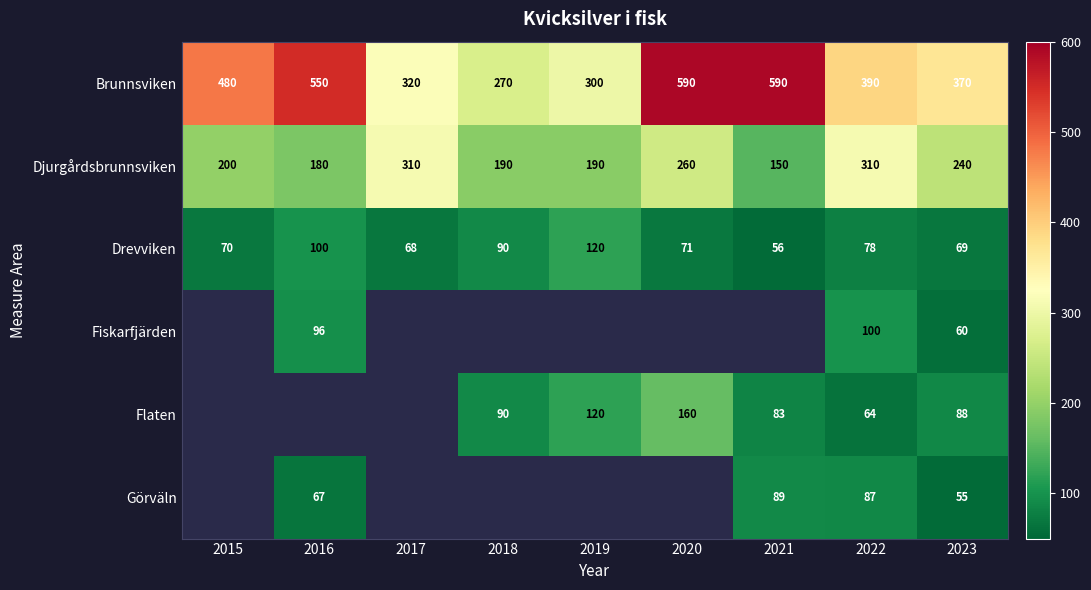

Is the value of Flaten at 2021 greater than the value of Djurgårdsbrunnsviken at 2016?

No